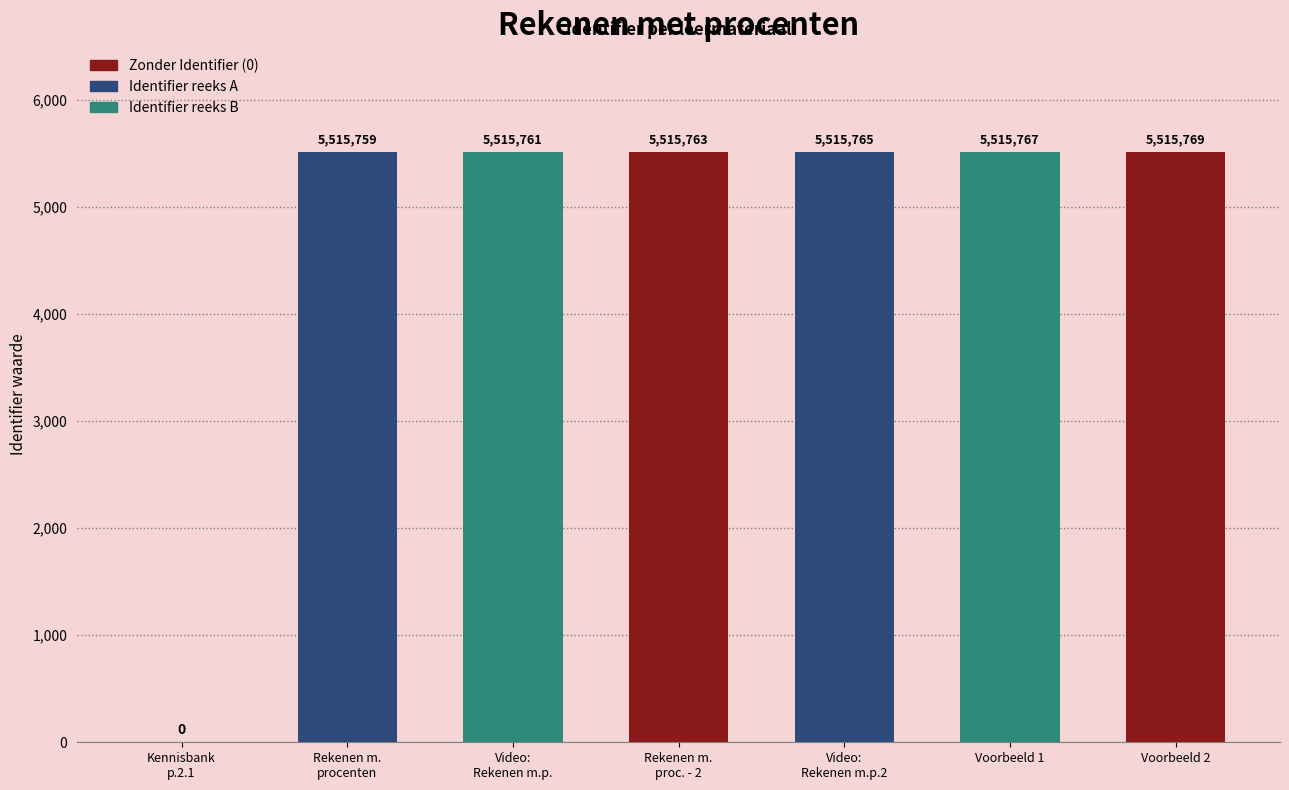

What is the sum of the values at Kennisbank paragraaf 2.1 and Rekenen met procenten - Voorbeeld 2?

5515769